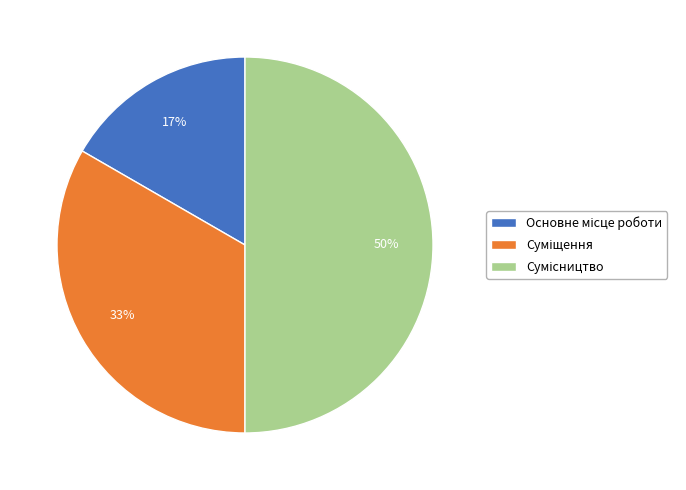

How many segments does this pie chart have?

3